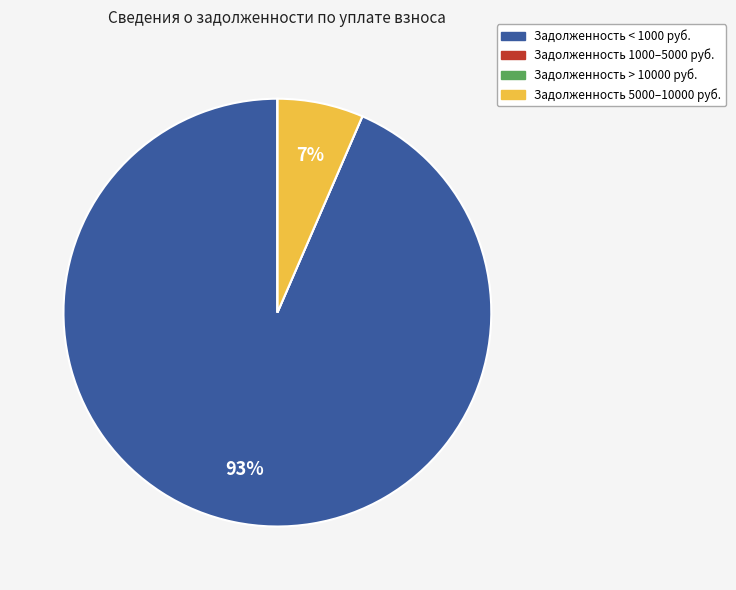

Does any single category account for the majority?

Yes